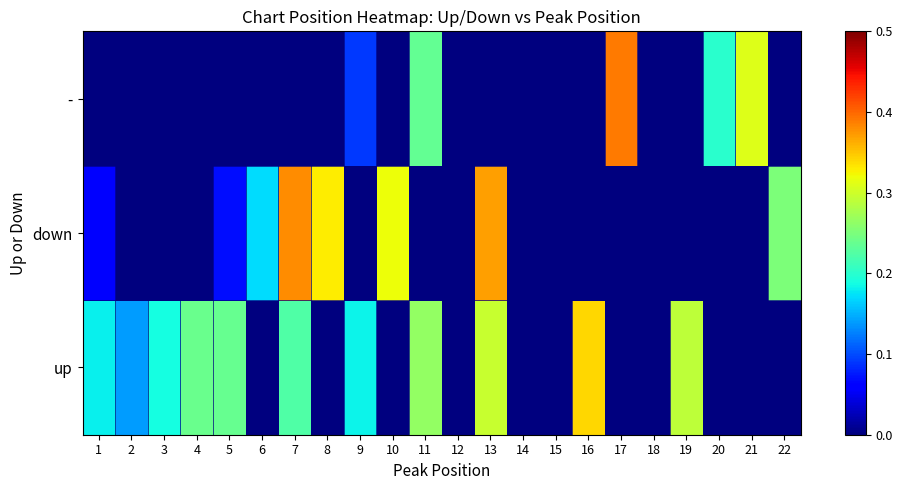

Reading right to left, what are all the values shown in this chart?

up: 22=0.0	21=0.0	20=0.0	19=0.3	18=0.0	17=0.0	16=0.3	15=0.0	14=0.0	13=0.3	12=0.0	11=0.3	10=0.0	9=0.2	8=0.0	7=0.2	6=0.0	5=0.2	4=0.2	3=0.2	2=0.1	1=0.2
down: 22=0.2	21=0.0	20=0.0	19=0.0	18=0.0	17=0.0	16=0.0	15=0.0	14=0.0	13=0.4	12=0.0	11=0.0	10=0.3	9=0.0	8=0.3	7=0.4	6=0.2	5=0.1	4=0.0	3=0.0	2=0.0	1=0.1
-: 22=0.0	21=0.3	20=0.2	19=0.0	18=0.0	17=0.4	16=0.0	15=0.0	14=0.0	13=0.0	12=0.0	11=0.2	10=0.0	9=0.1	8=0.0	7=0.0	6=0.0	5=0.0	4=0.0	3=0.0	2=0.0	1=0.0